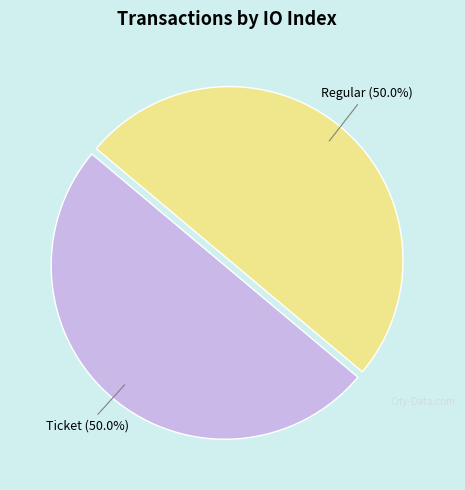

What is the total percentage of Ticket and Regular?

100.0%